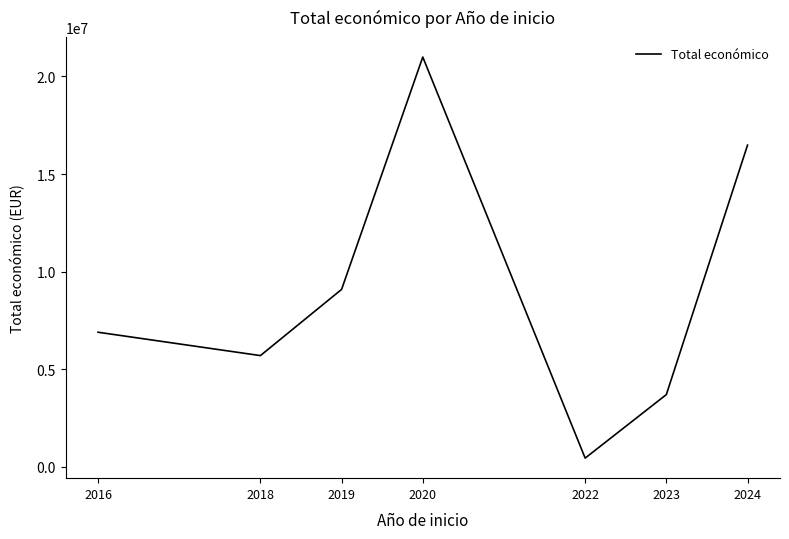

List the labels in order of value, smallest first.

2022, 2023, 2018, 2016, 2019, 2024, 2020